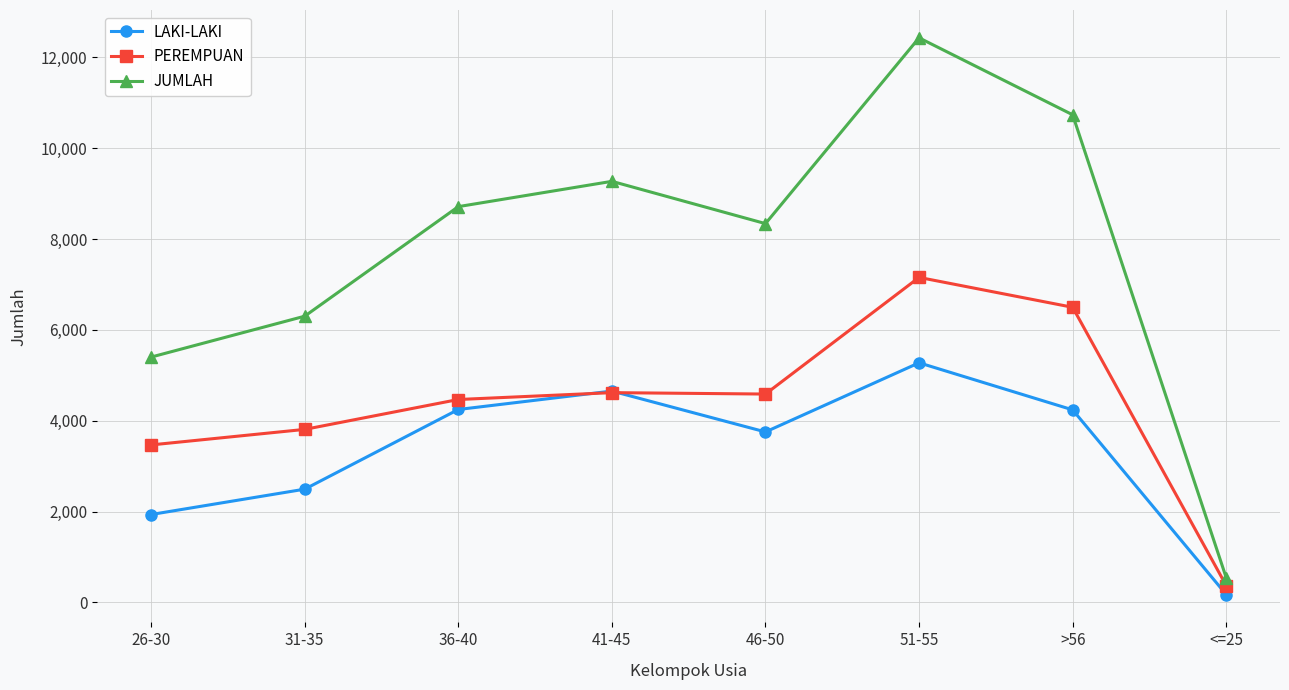

What is the label of the 6th point from the right?

36-40